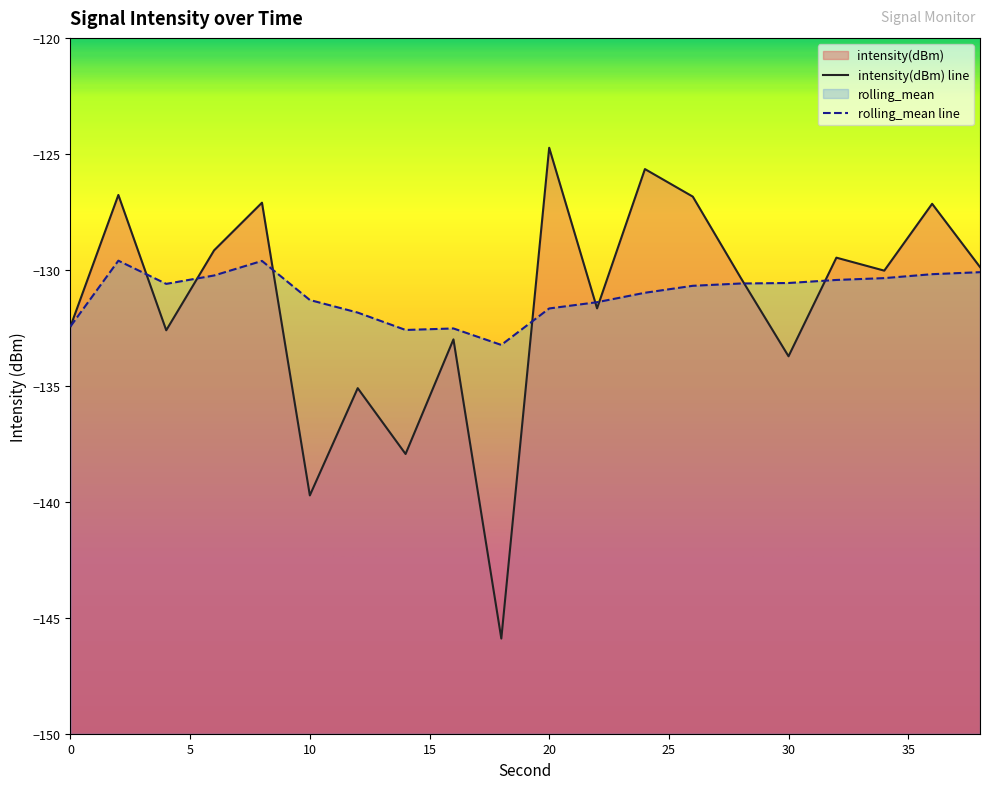

What is the average value of the intensity(dBm) series?

-131.5